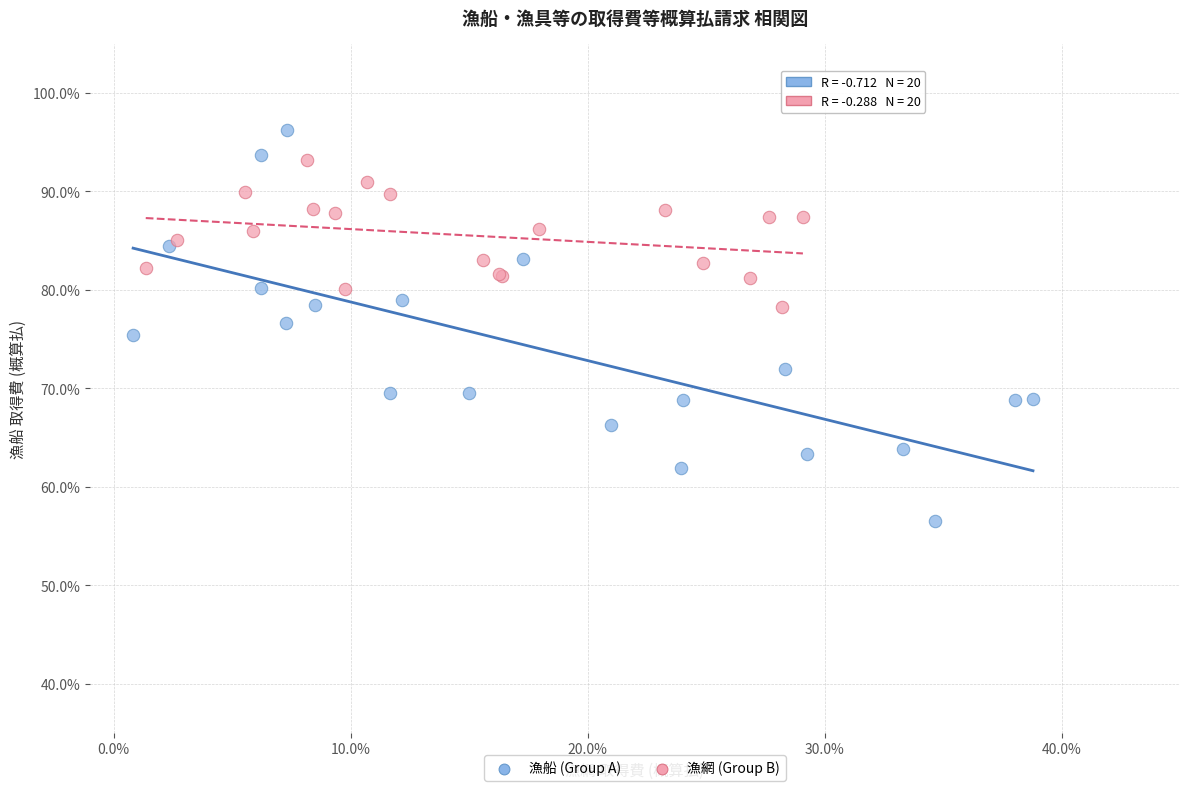

Which series has the largest Y range (max minus min)?

漁船 (Group A)